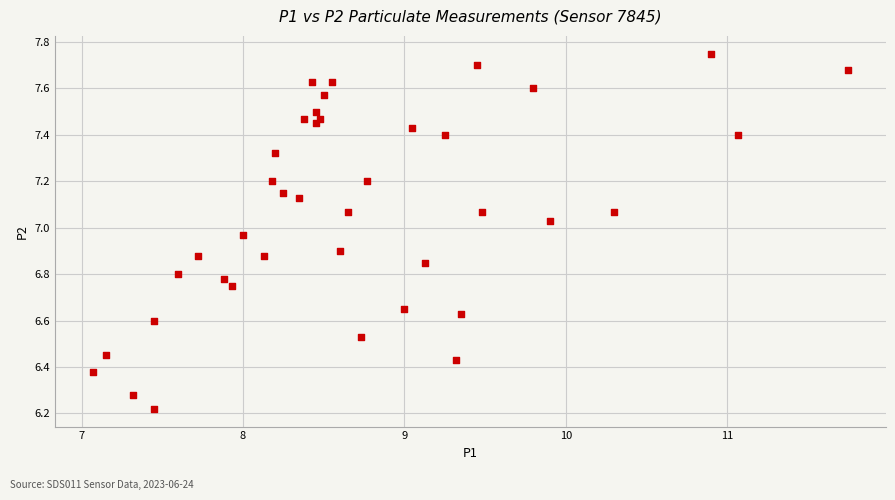

What is the range of Y values (max minus min)?

1.5